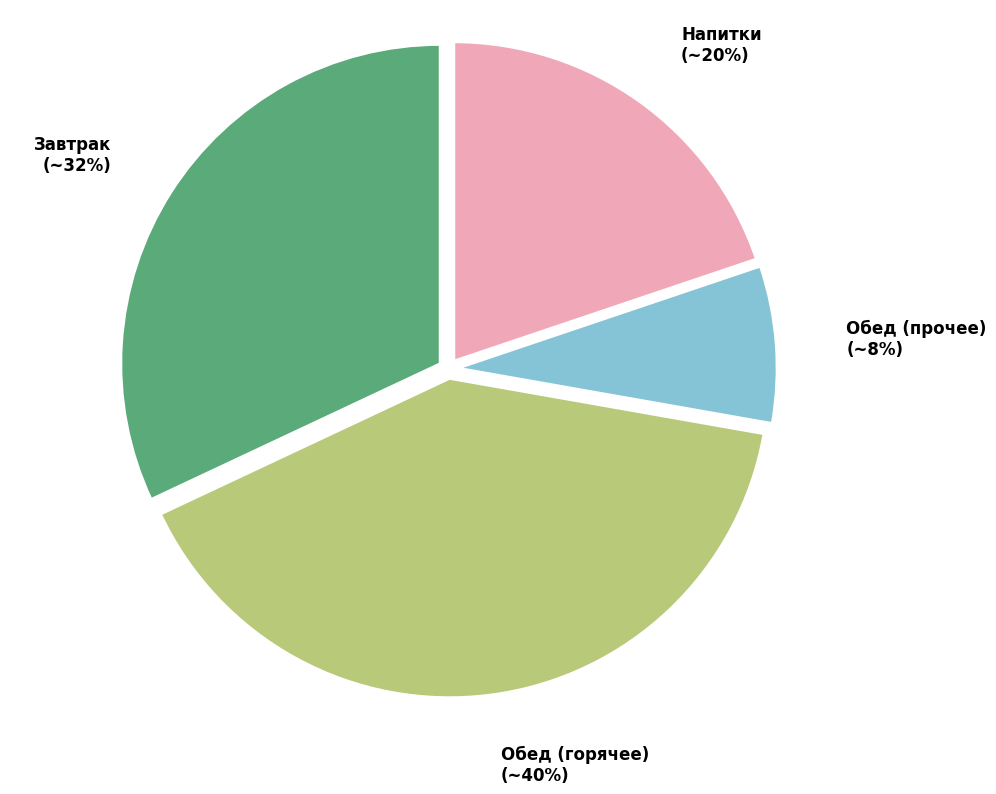

What is the ratio of the value at Напитки to the value at Завтрак?

0.6